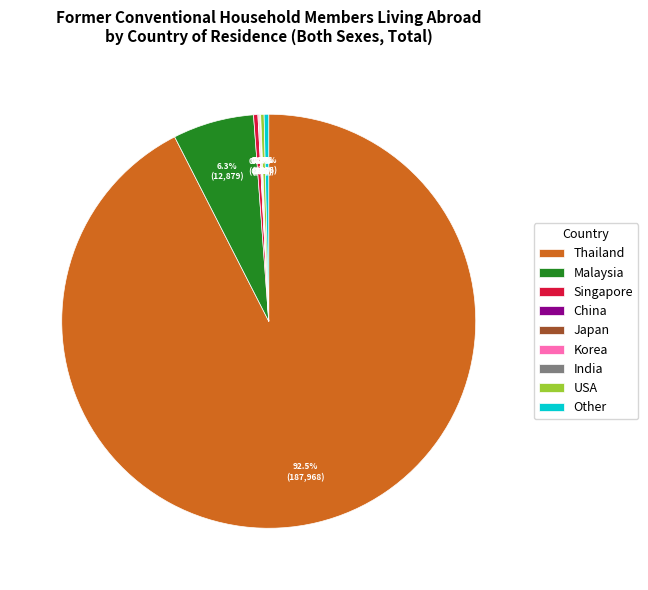

Which slice is the largest?

Thailand